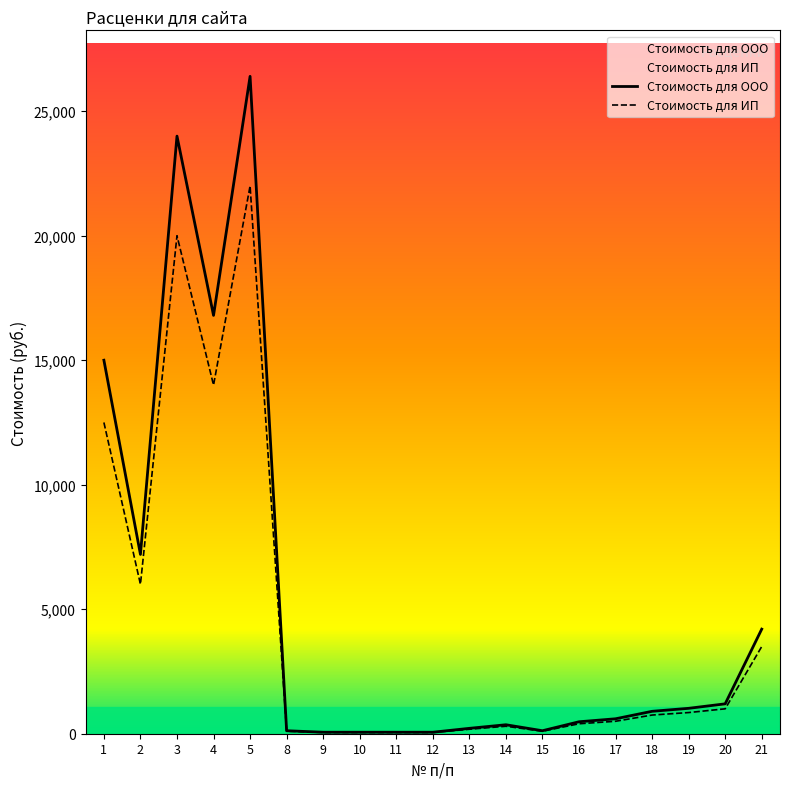

Which series changed the most between 11 and 19?

Стоимость для ООО